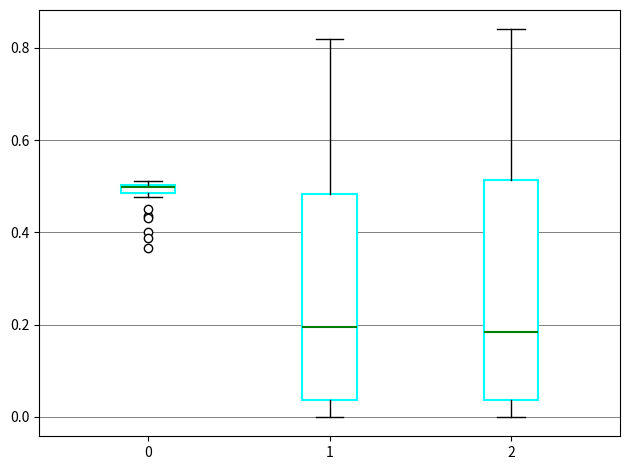

Where is the upper edge of the box at x = 0 on the y-axis? The values are not printed on the chart, so give them approximately, as read against the axis.

0.50